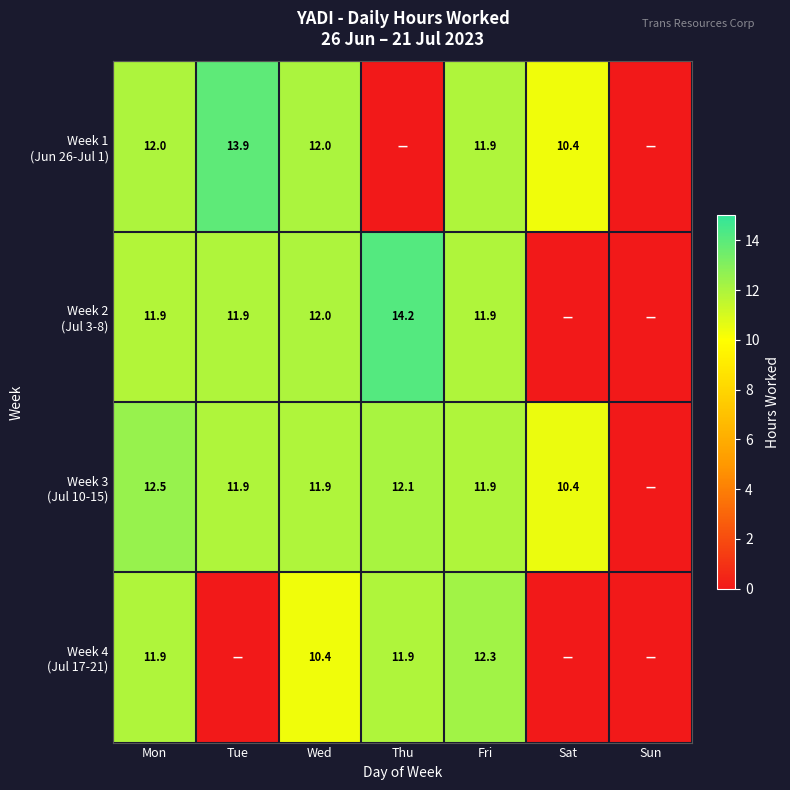

What is the spread (max minus min) of values at Wed?

1.6